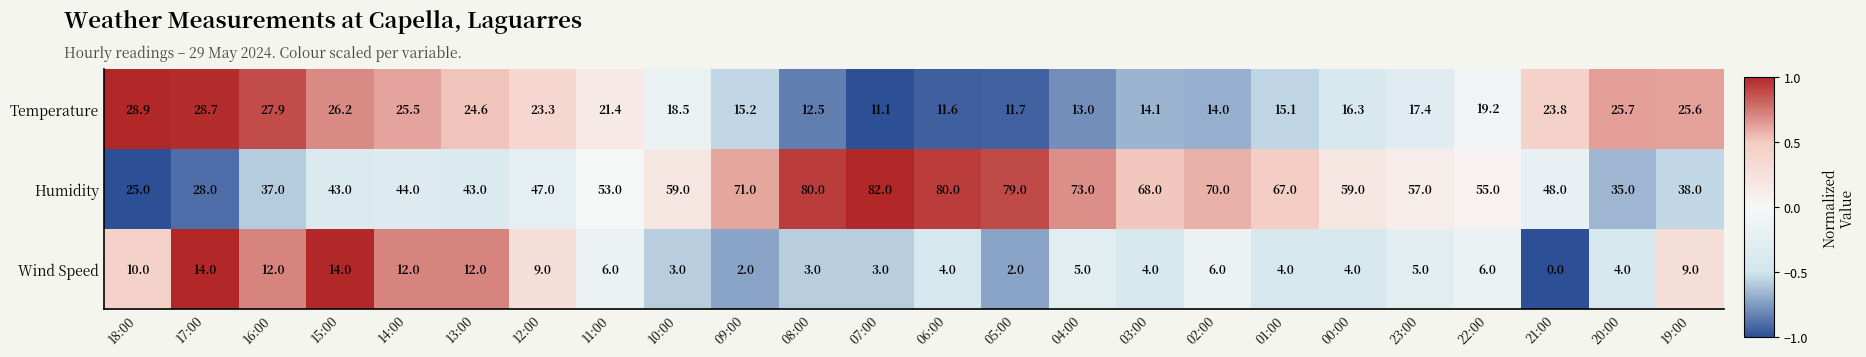

What is the sum of all Wind Speed values?

153.0